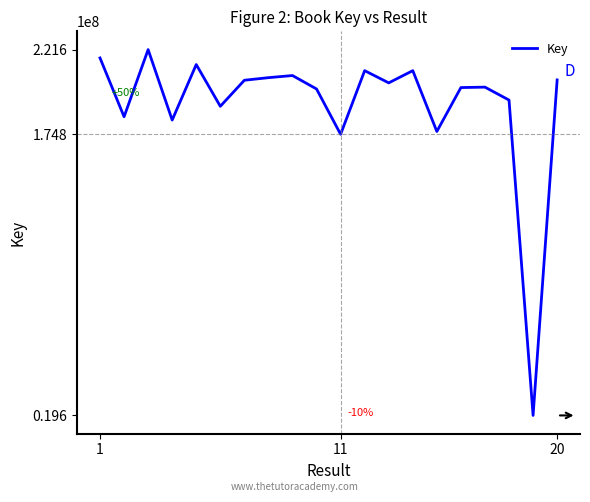

How many series are shown in this chart?

1